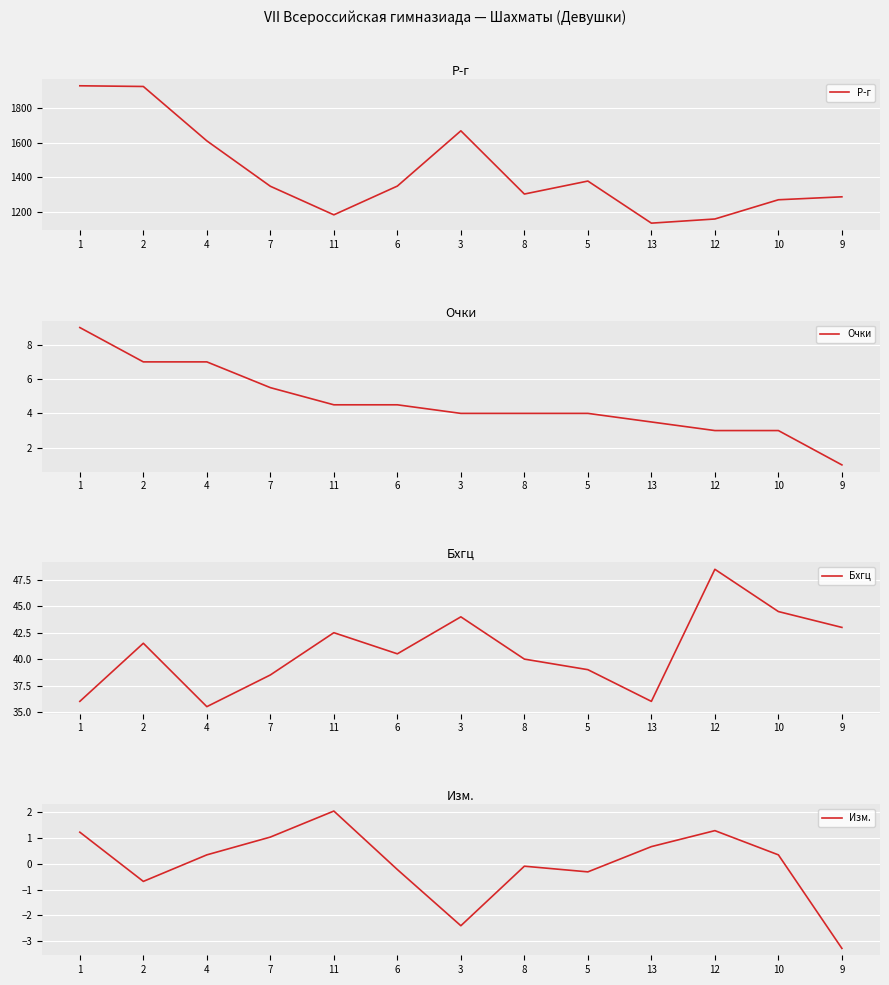

What position from the left is 5?

9